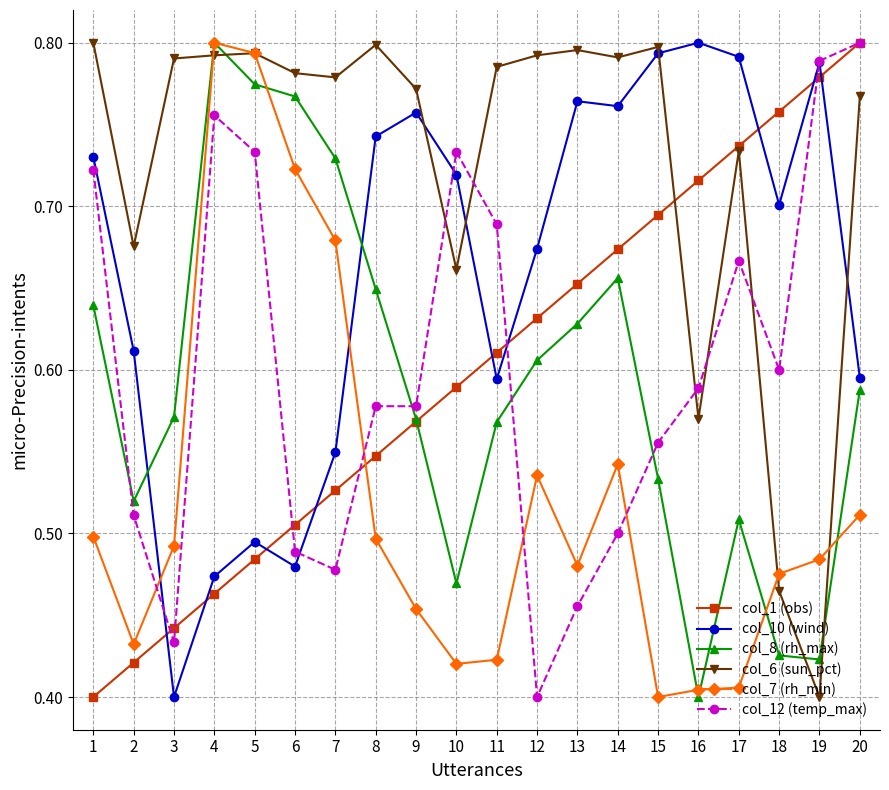

What is the sum of all col_12 (temp_max) values?

12.1